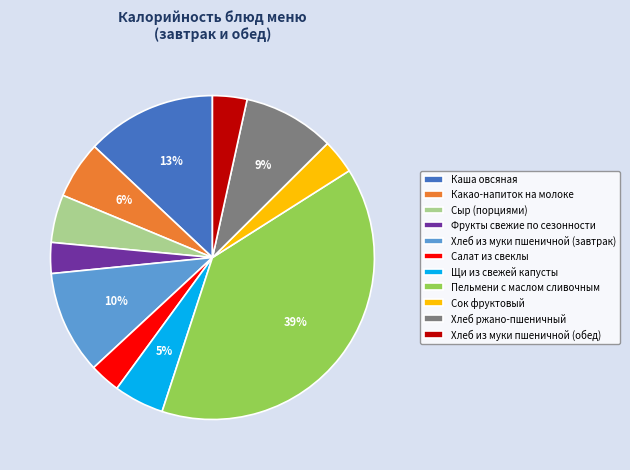

Between Щи из свежей капусты and Какао-напиток на молоке, which is larger?

Какао-напиток на молоке